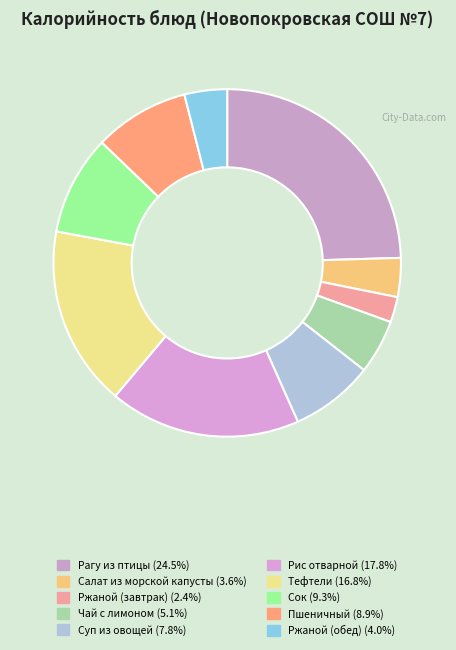

Is Пшеничный the majority of the pie?

No